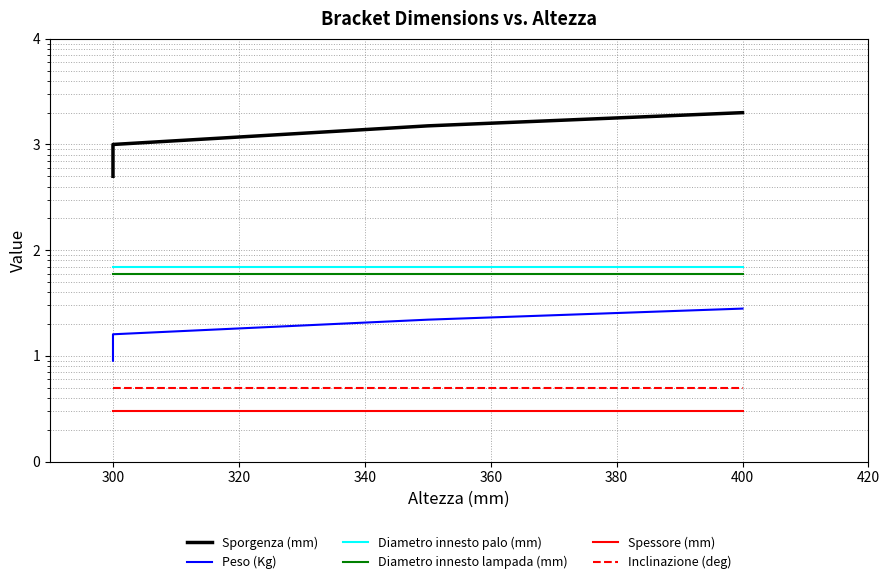

True or false: Sporgenza (mm) and Inclinazione (deg) intersect in this chart.

False